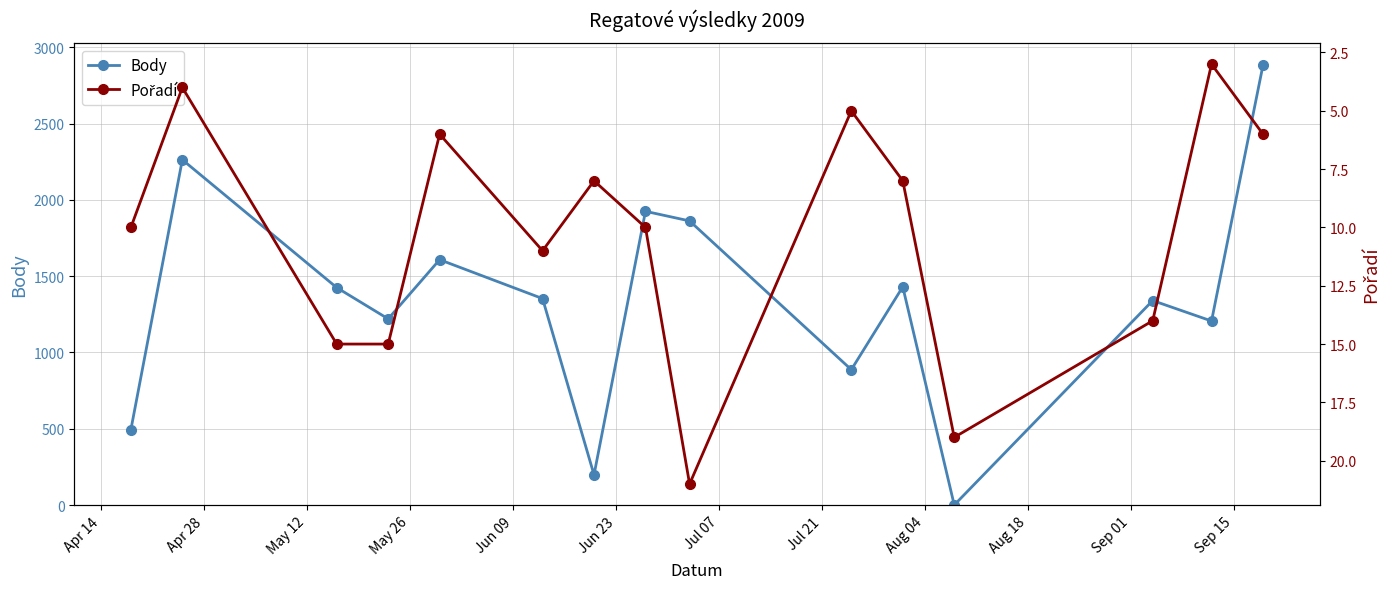

In Body, how many points are lower than both neighbors (excluding endpoints)?

5